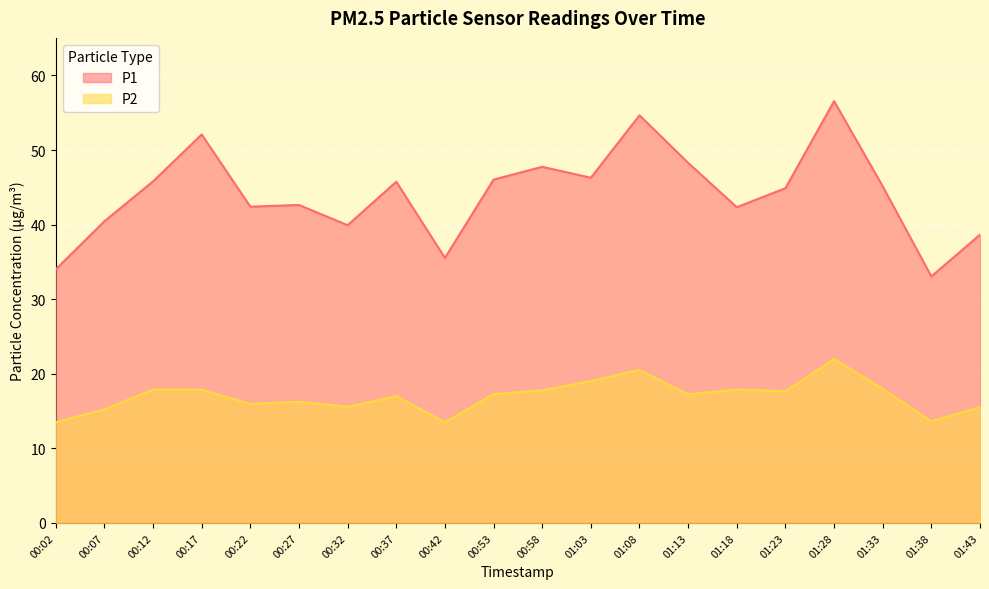

What is the difference between the maximum and minimum values in the P1 series?

23.5